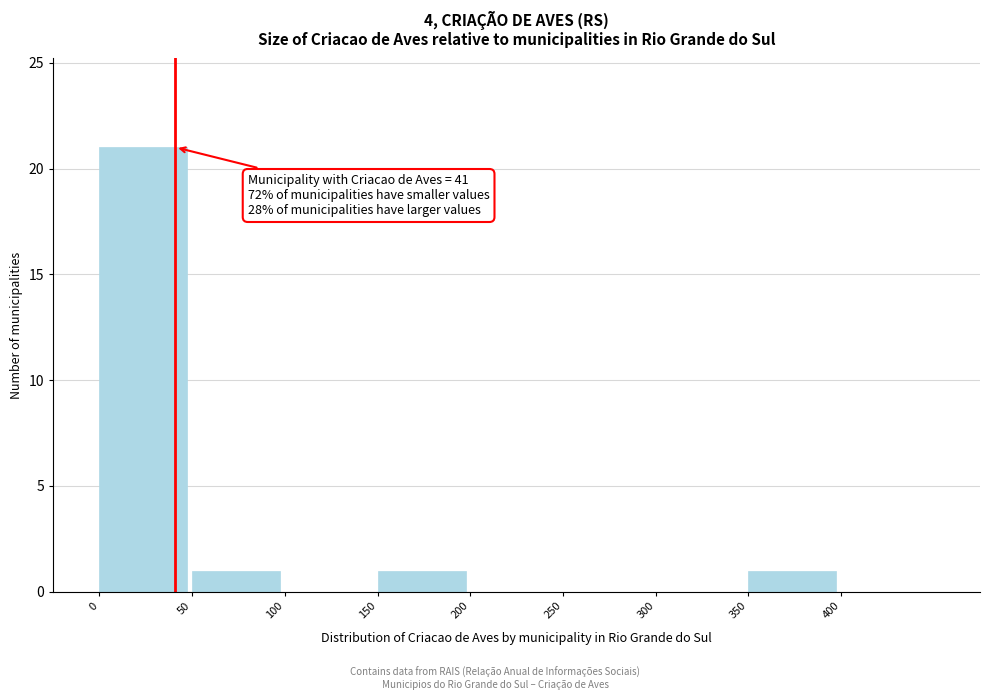

Which range on the x-axis has the tallest bar?

0 to 50